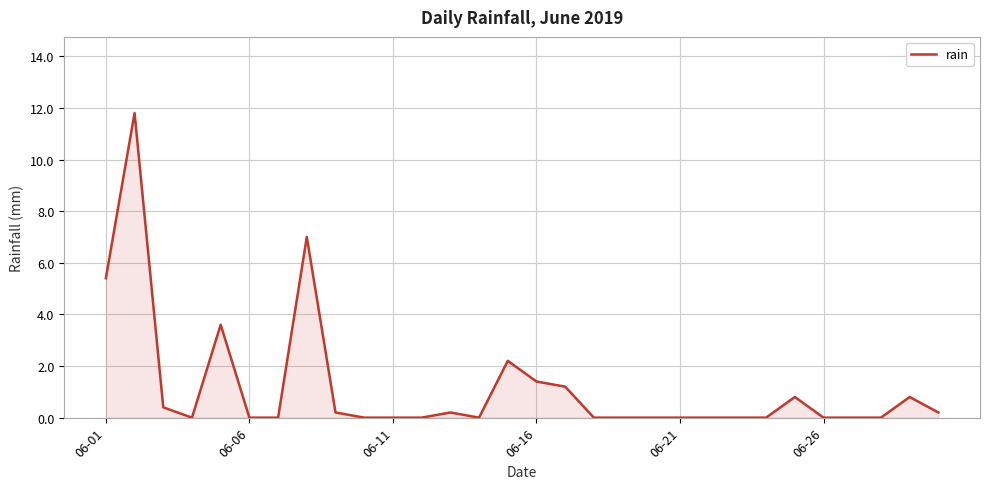

What is the difference between the maximum and minimum values?

11.8